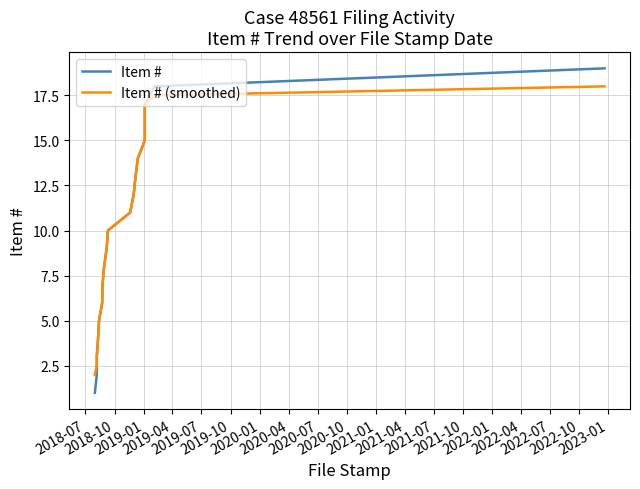

How many lines are shown in the chart?

2